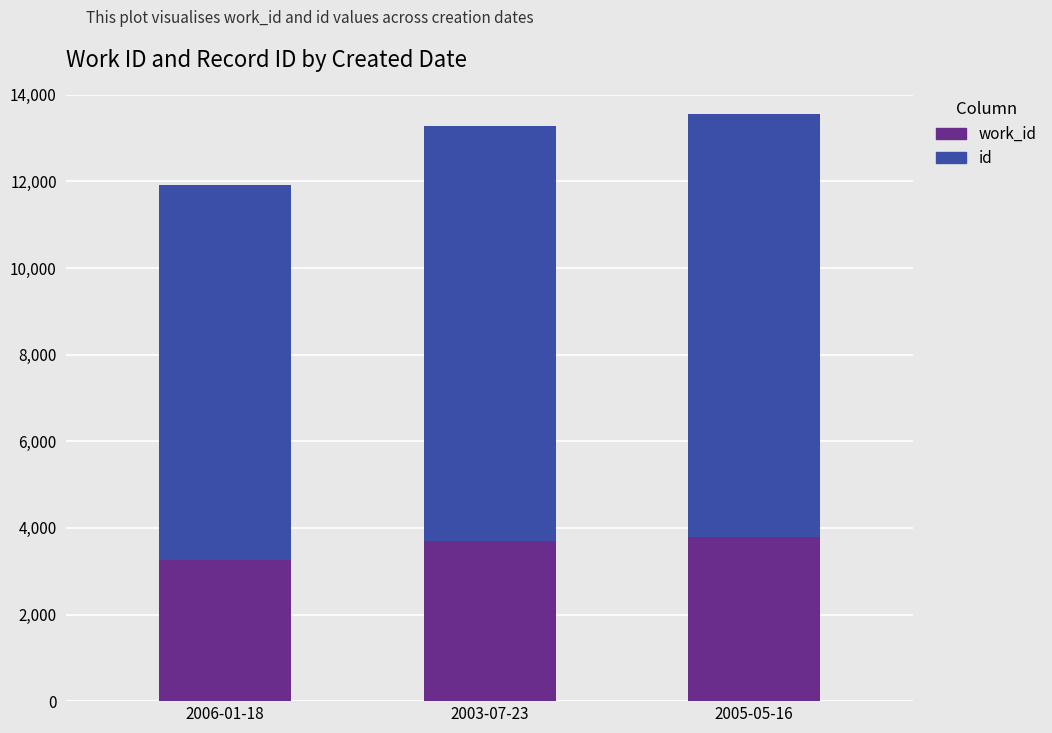

How many bars are there in total?

3